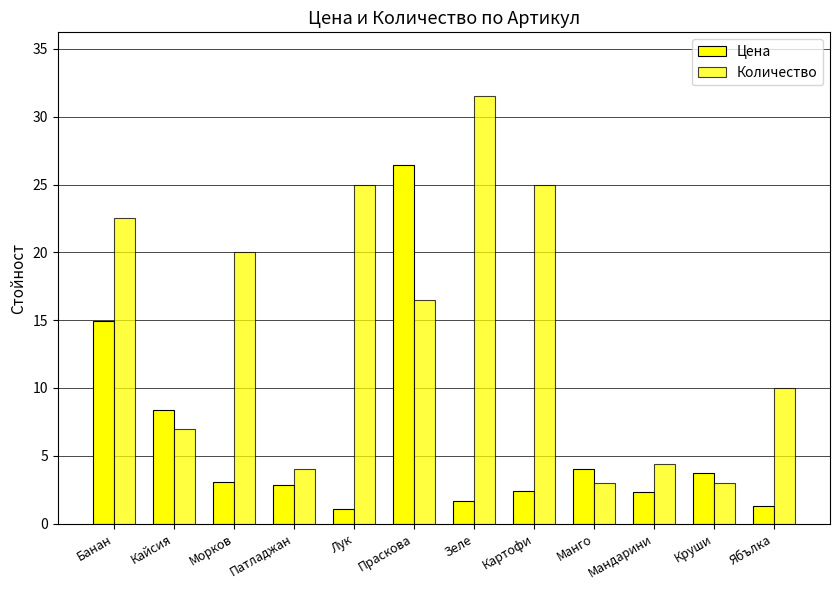

What is the total value across all series at Морков?

23.1